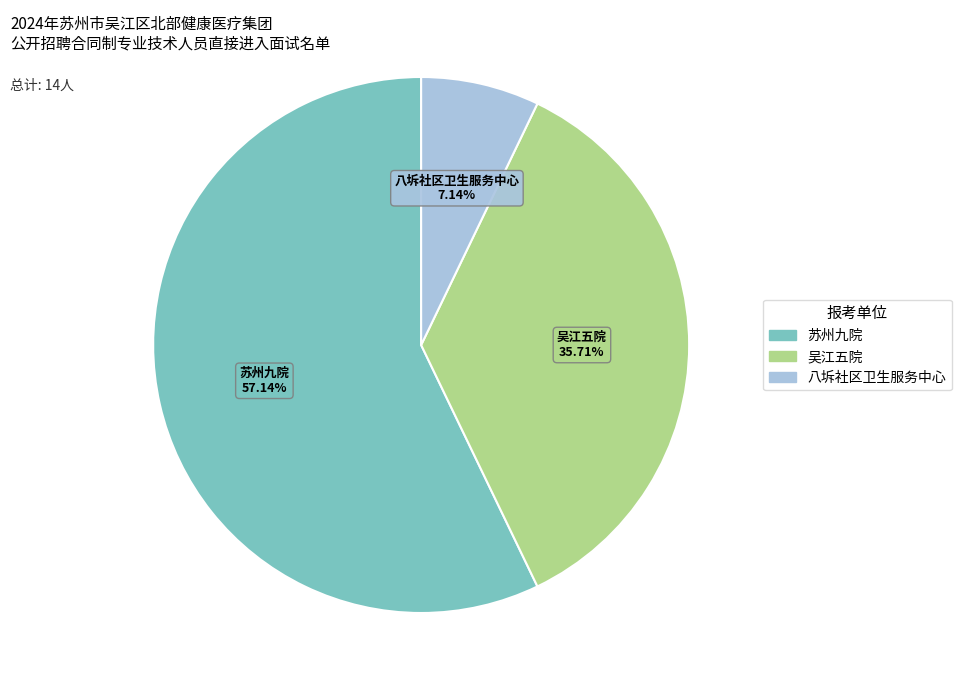

To the nearest percent, what portion does 八坼社区卫生服务中心 represent?

7%